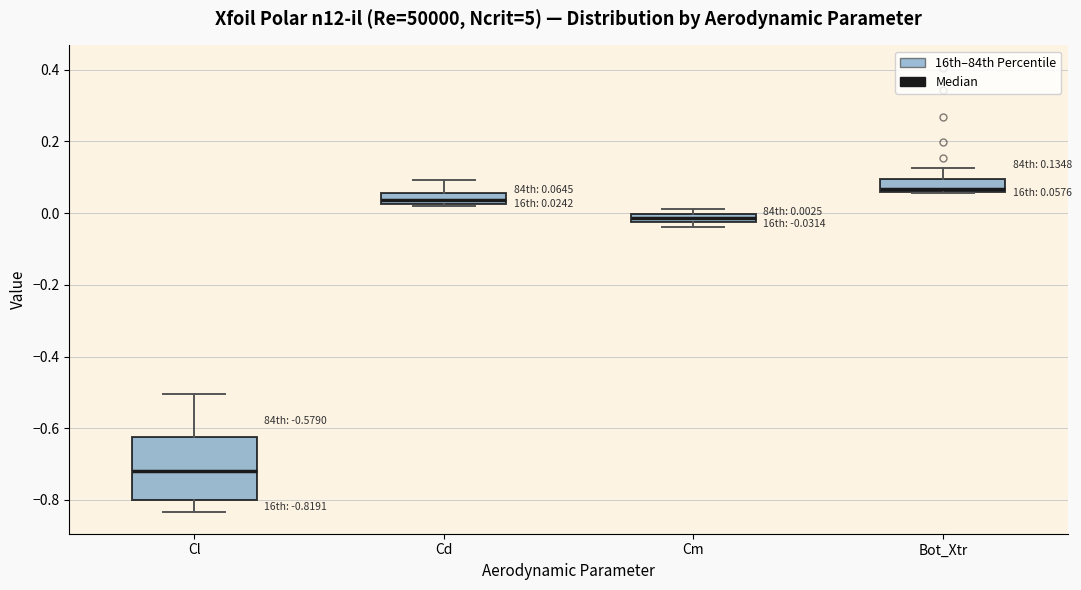

Which box's median line is the lowest?

Cl